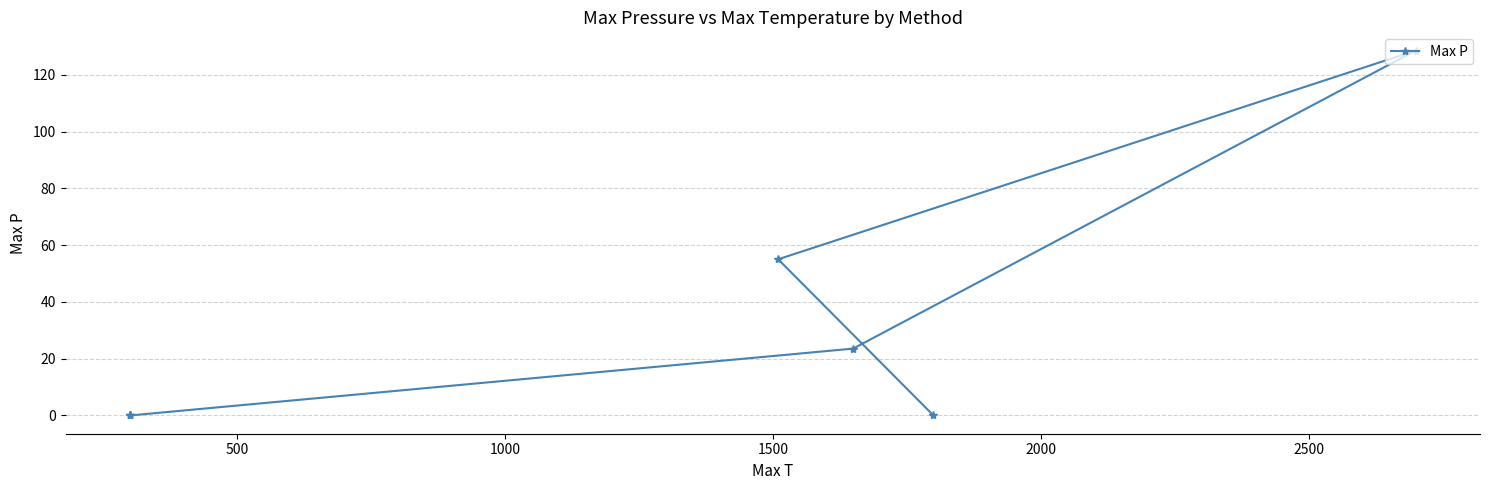

What is the sum of the values at 1000 and 1500?

152.1